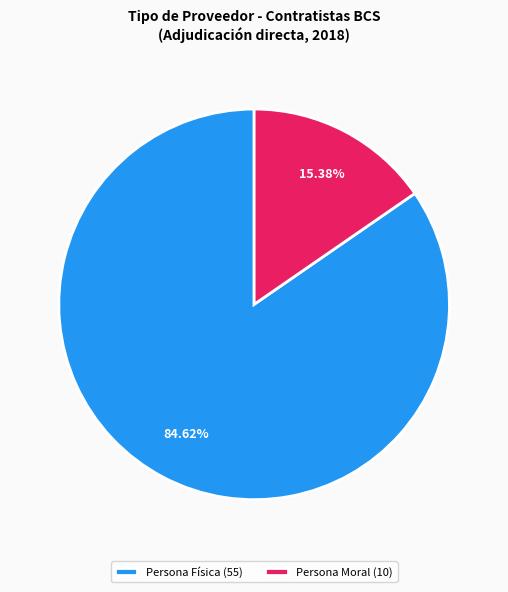

Is the sum of Persona Física (55) and Persona Moral (10) greater than half?

Yes